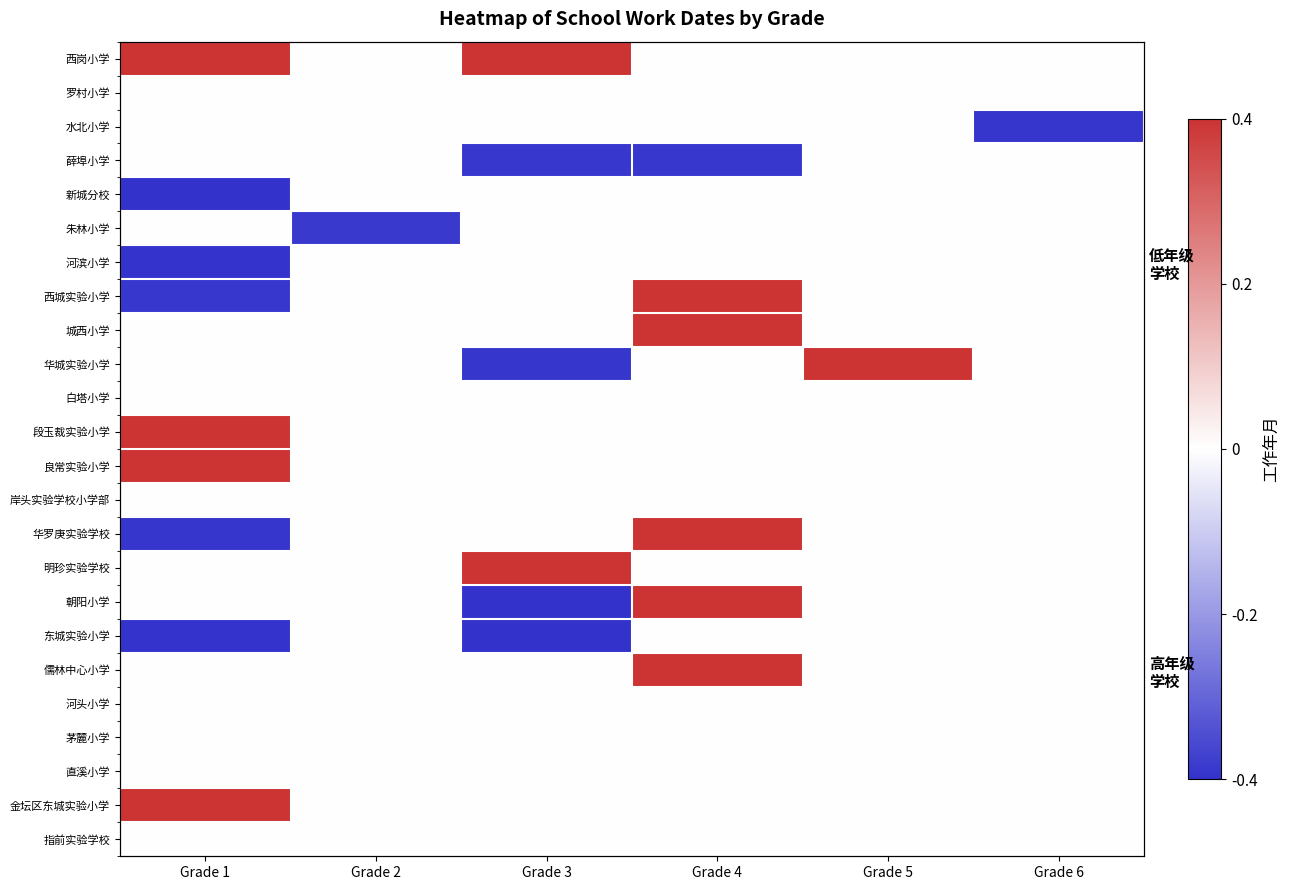

At Grade 1, list the series in order from smallest to largest.

新城分校, 东城实验小学, 河滨小学, 华罗庚实验学校, 西城实验小学, 罗村小学, 水北小学, 薛埠小学, 朱林小学, 城西小学, 华城实验小学, 白塔小学, 岸头实验学校小学部, 明珍实验学校, 朝阳小学, 儒林中心小学, 河头小学, 茅麓小学, 直溪小学, 指前实验学校, 西岗小学, 段玉裁实验小学, 良常实验小学, 金坛区东城实验小学